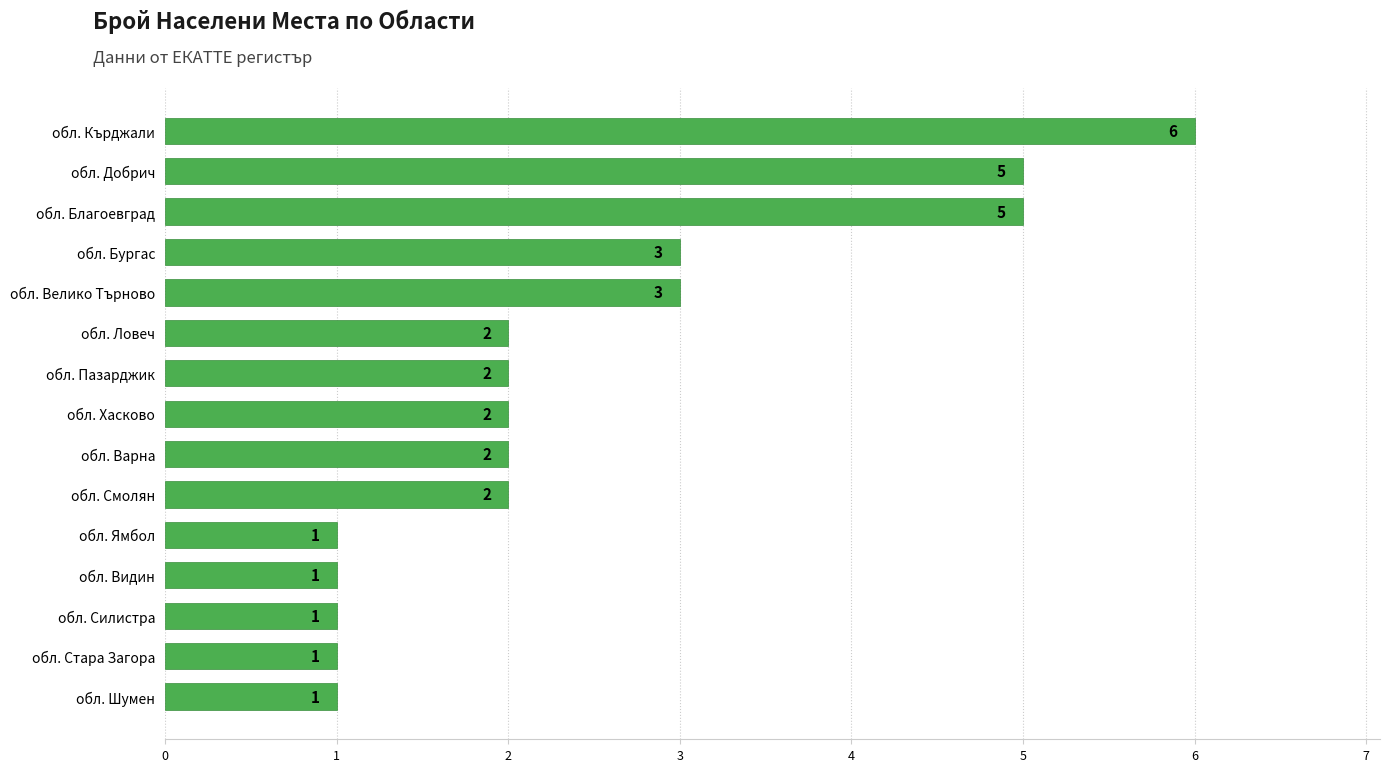

The value at обл. Ловеч is 2. True or false?

True